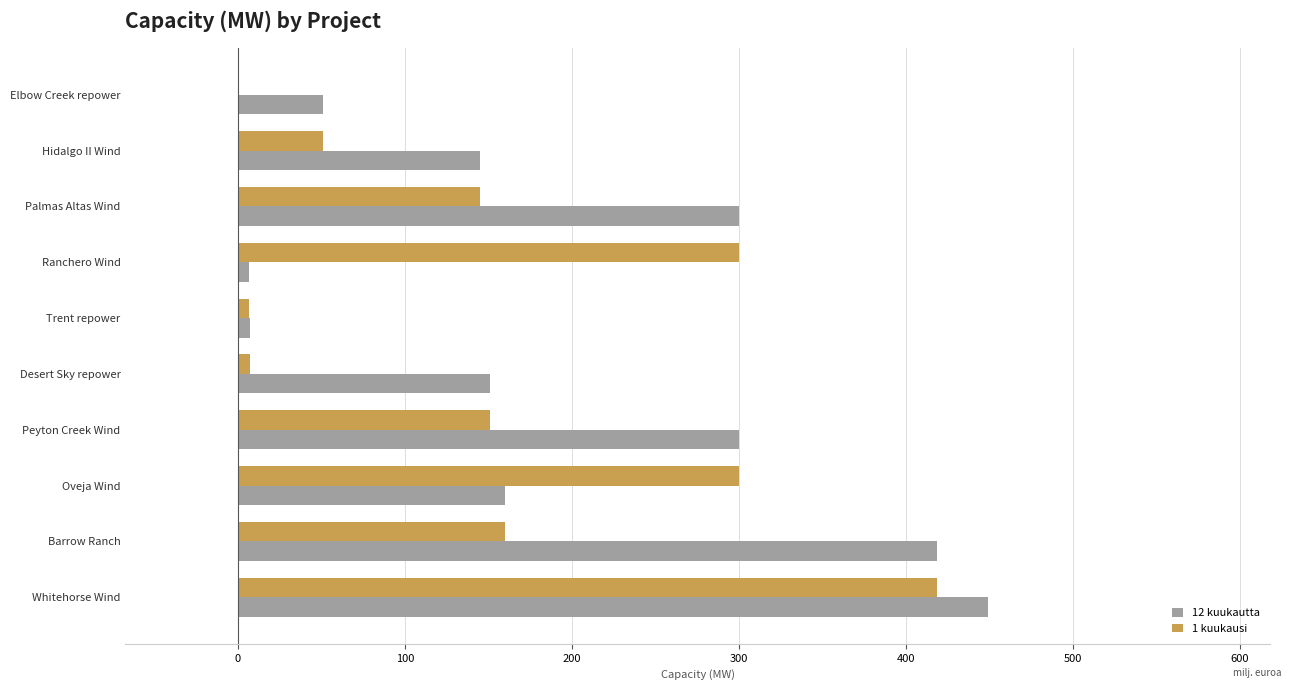

True or false: 12 kuukautta has a value of 213.2 at Oveja Wind.

False